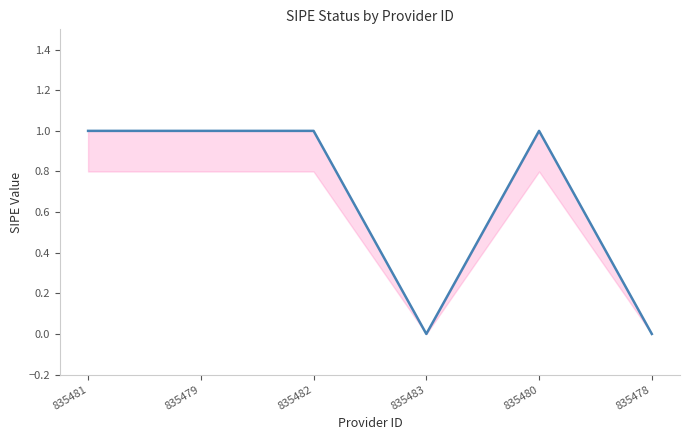

What position from the left is 835479?

2